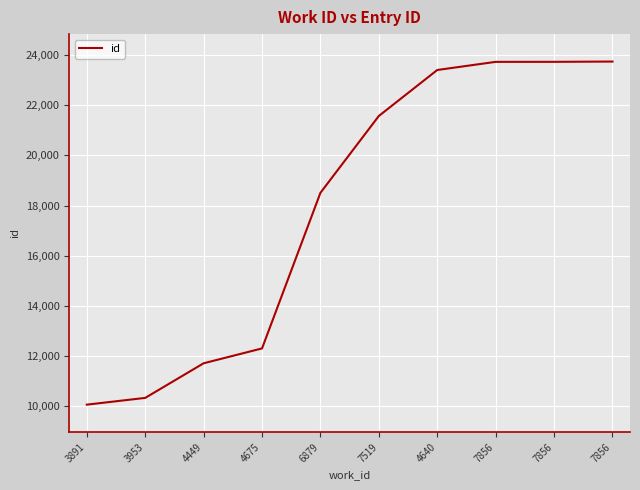

What is the minimum value shown in the chart?

10067